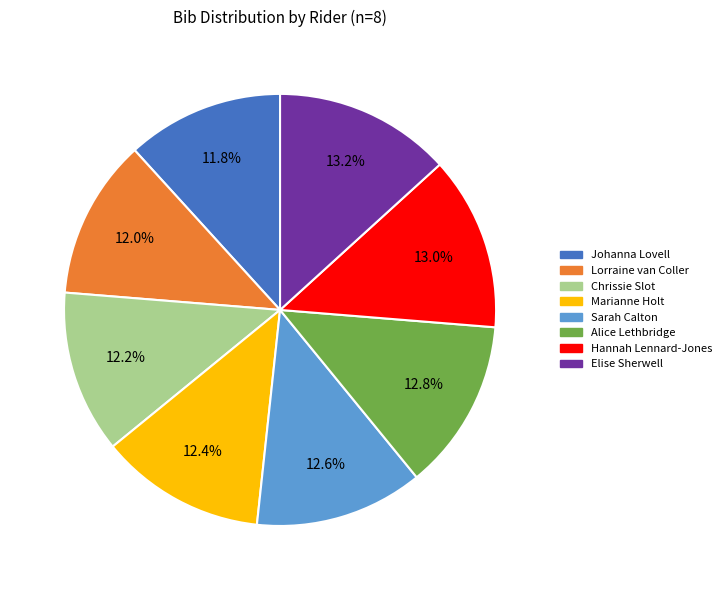

Combined, do Johanna Lovell and Elise Sherwell account for over 50%?

No